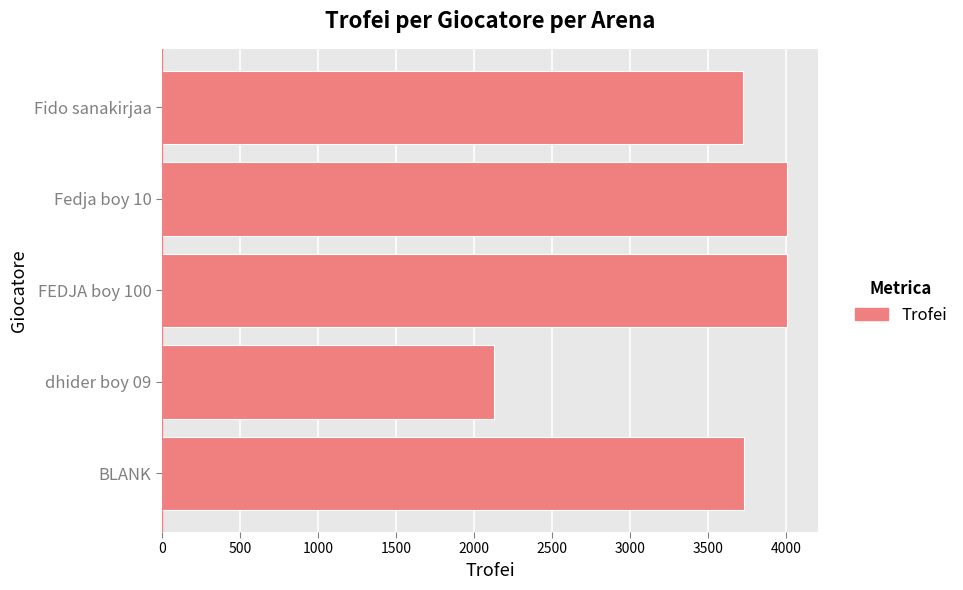

What is the sum of all values?

17583